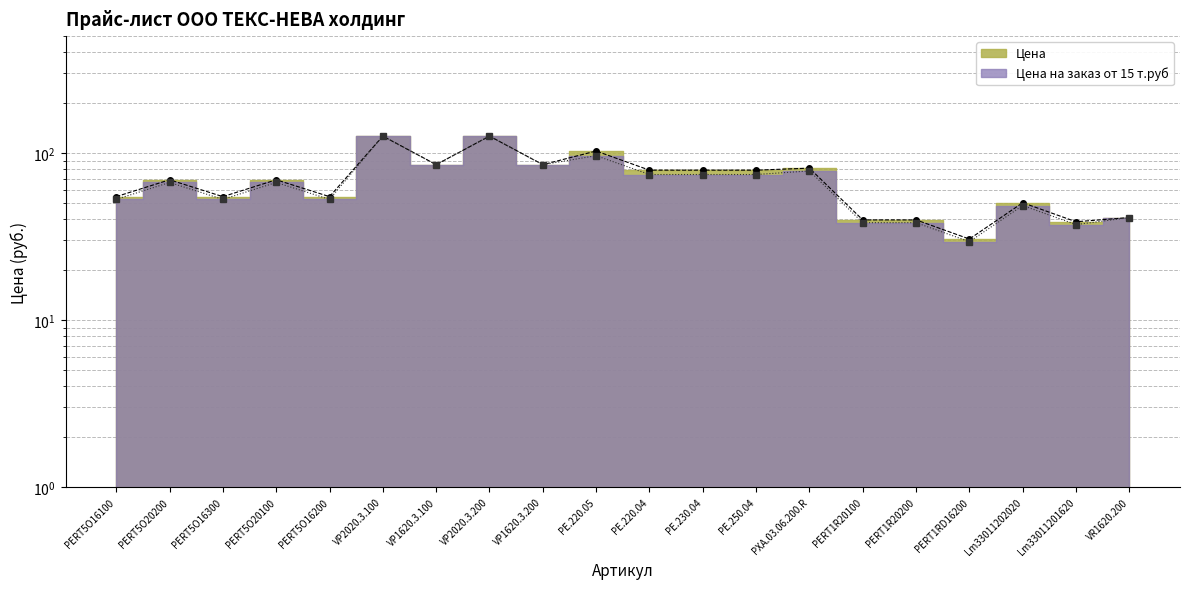

What is the lowest value of the Цена series?

30.5